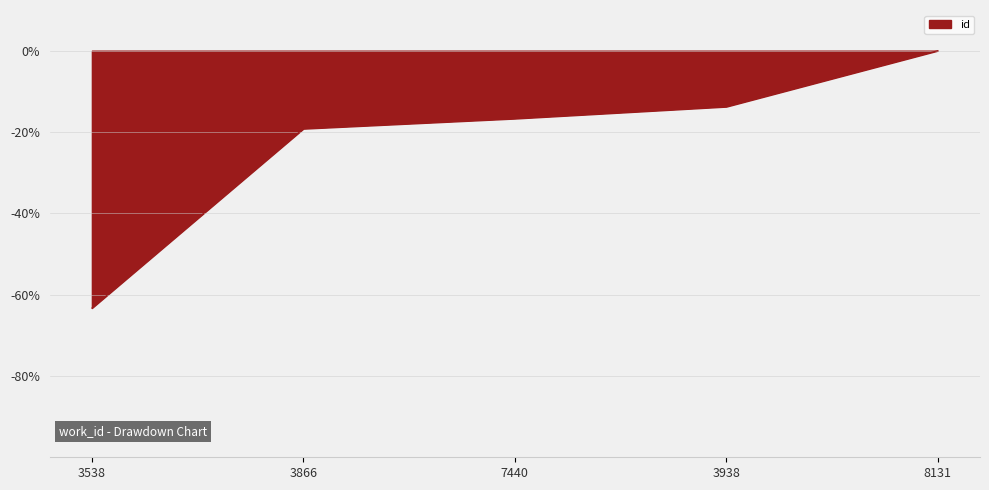

What position from the right is 8131?

1